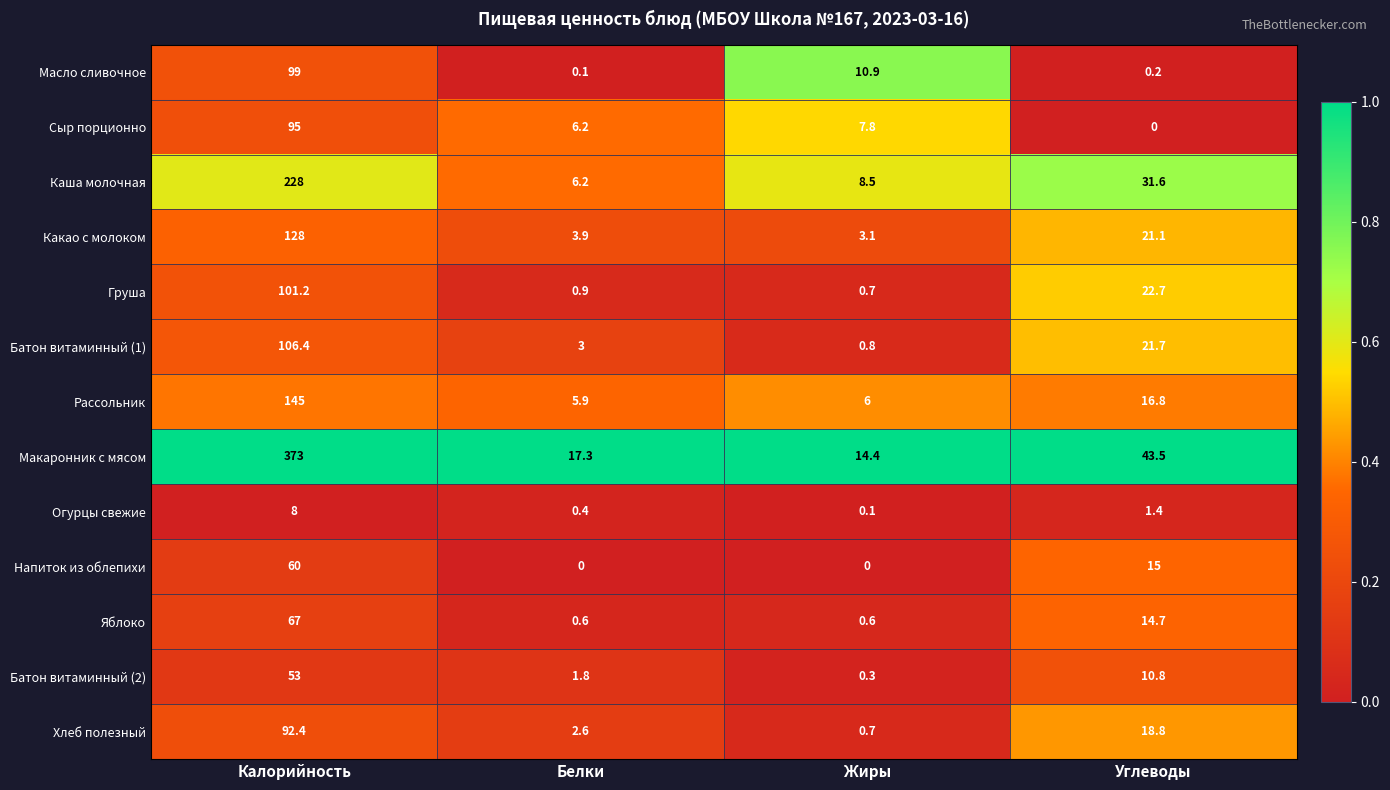

Which category has the highest value in the Масло сливочное series?

Калорийность